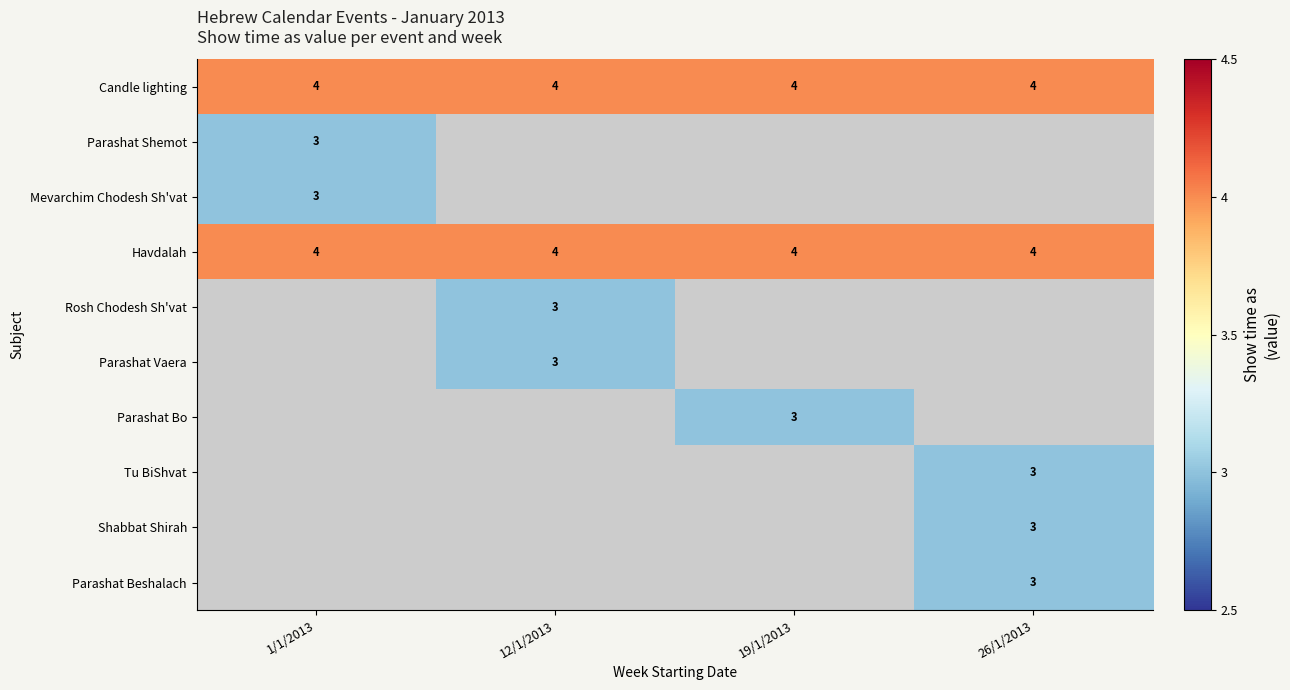

What is the maximum value shown in the chart?

4.0